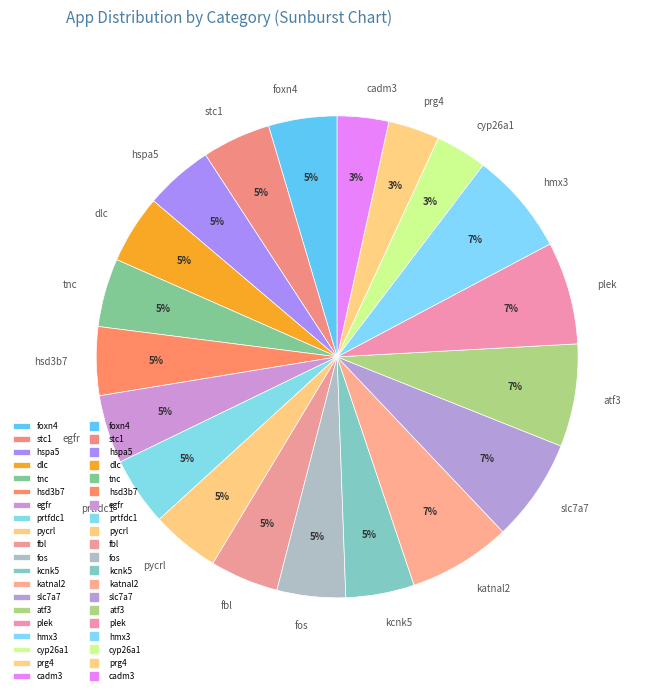

To the nearest percent, what percentage of the pie is hsd3b7?

5%